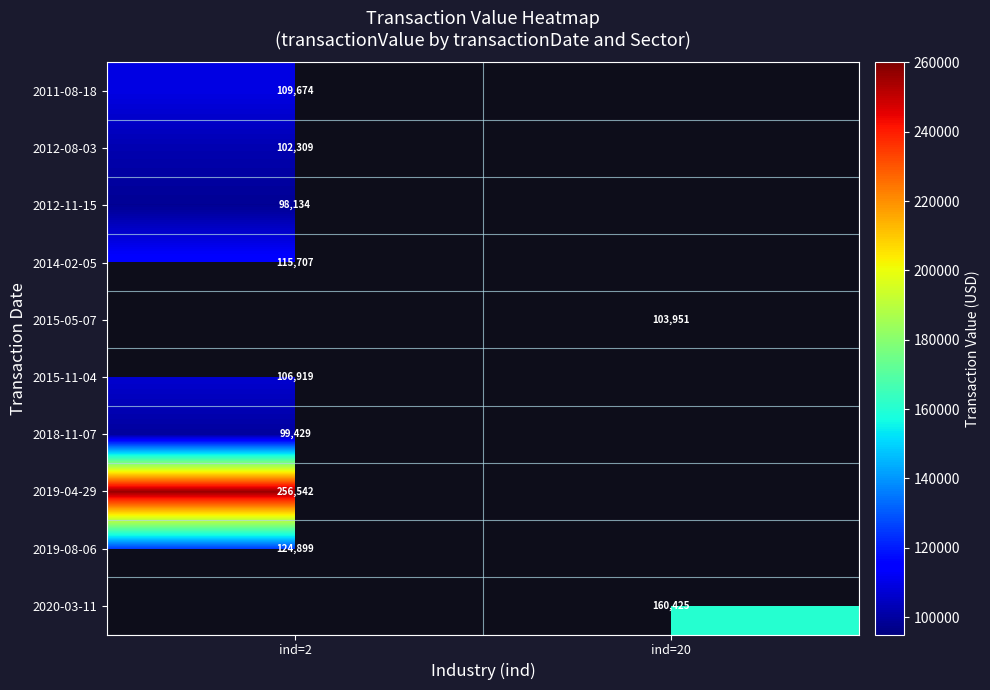

True or false: 2014-02-05 has a value of 115707 at ind=2.

True